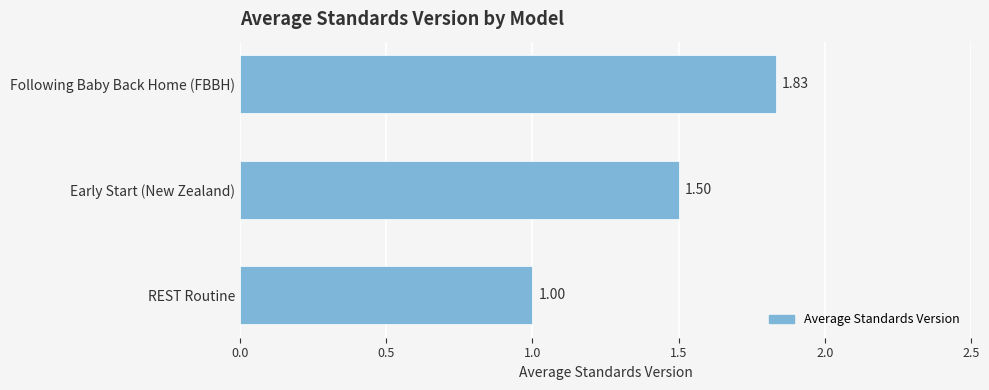

Does the chart contain stacked bars?

No